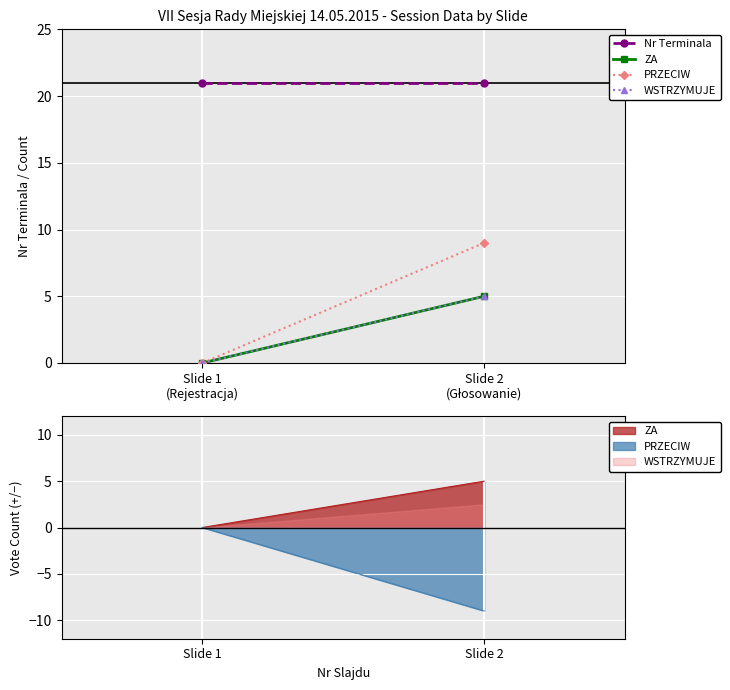

What are all the series names shown in the legend?

ZA, PRZECIW, WSTRZYMUJE